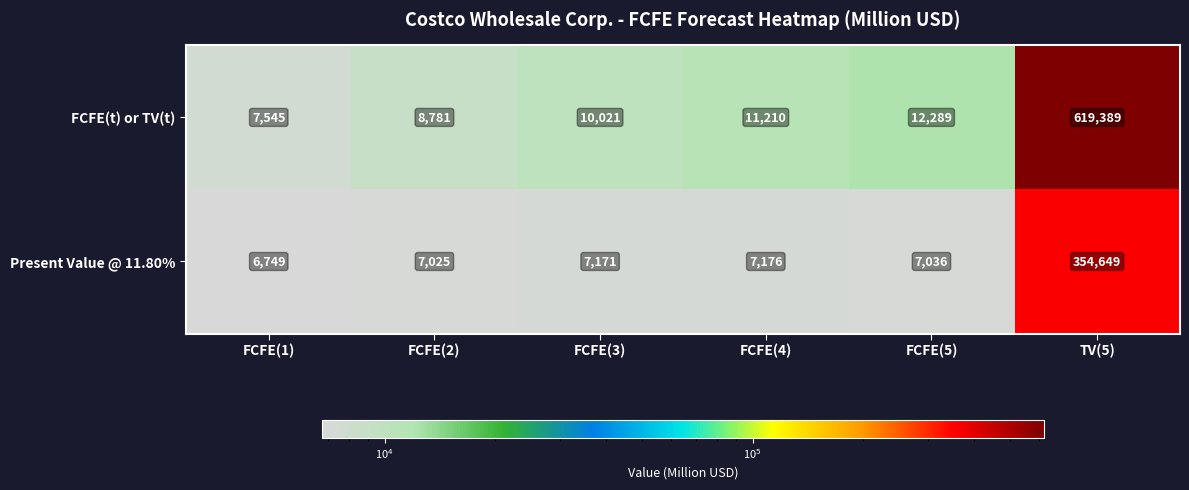

What is the greatest value displayed?

619389